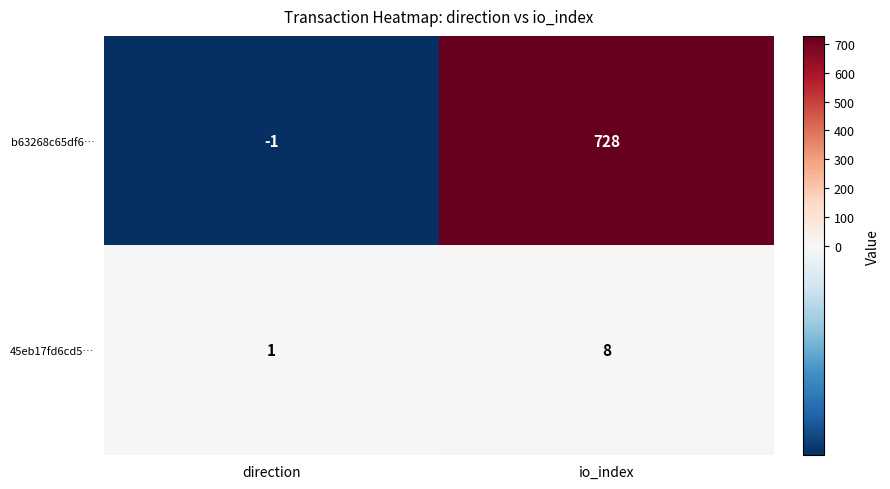

What is the smallest value displayed?

-1